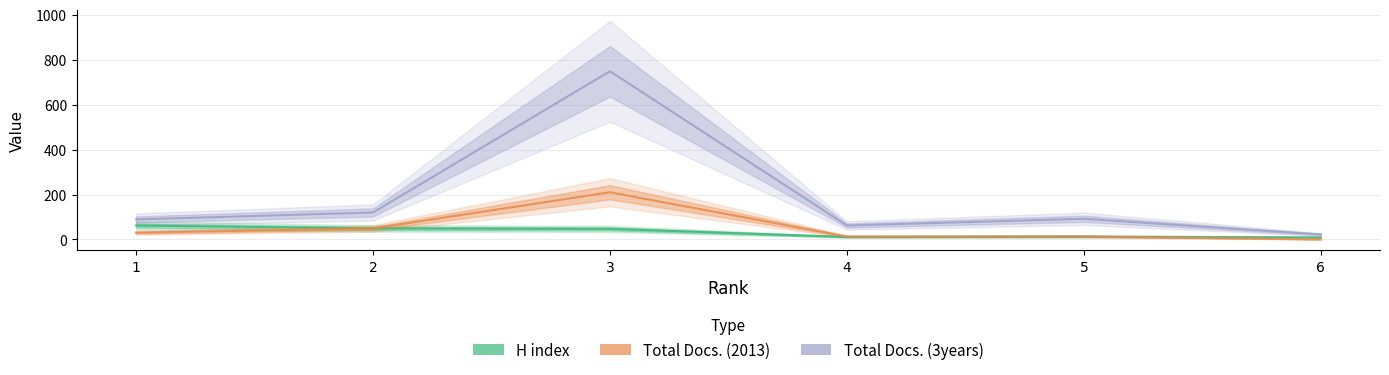

What is the difference between the highest and lowest values at 4?

51